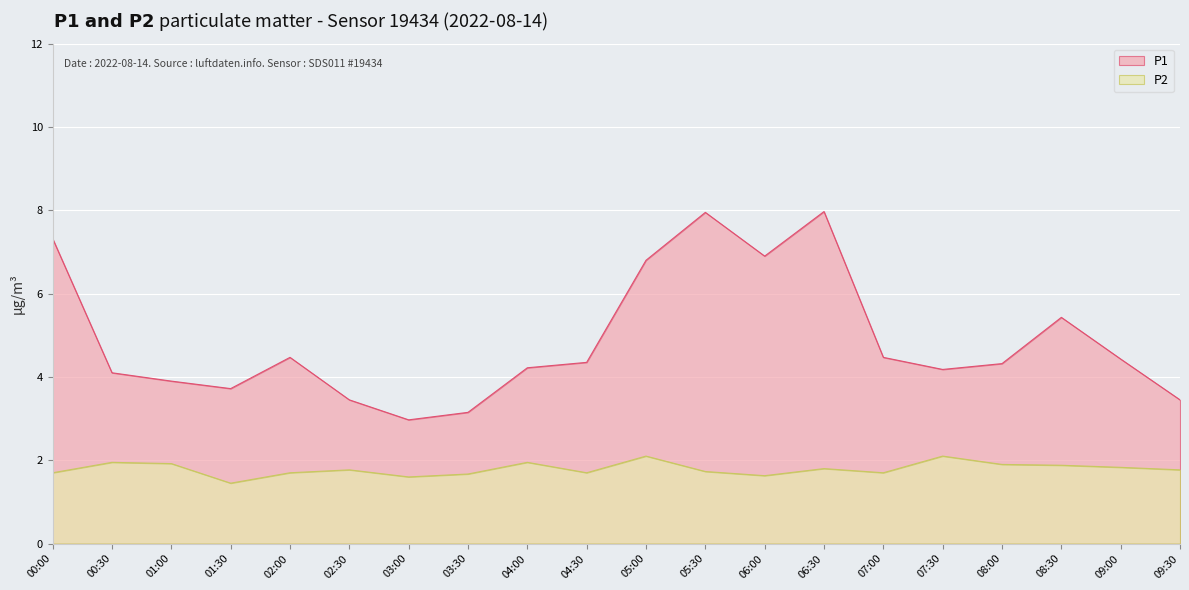

How many interior local peaks does the P2 series have?

6